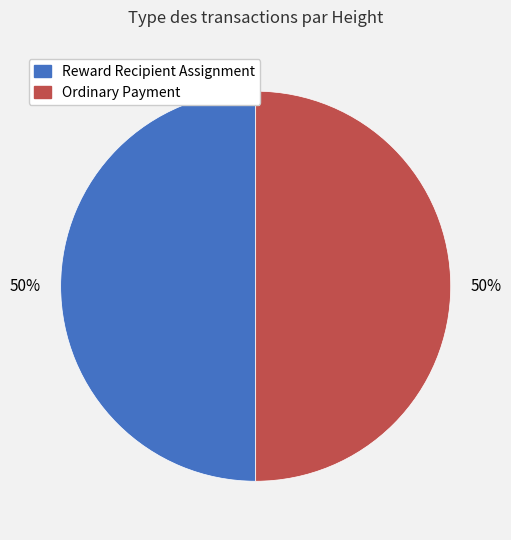

What is the ratio of the value at Reward Recipient Assignment to the value at Ordinary Payment?

1.0